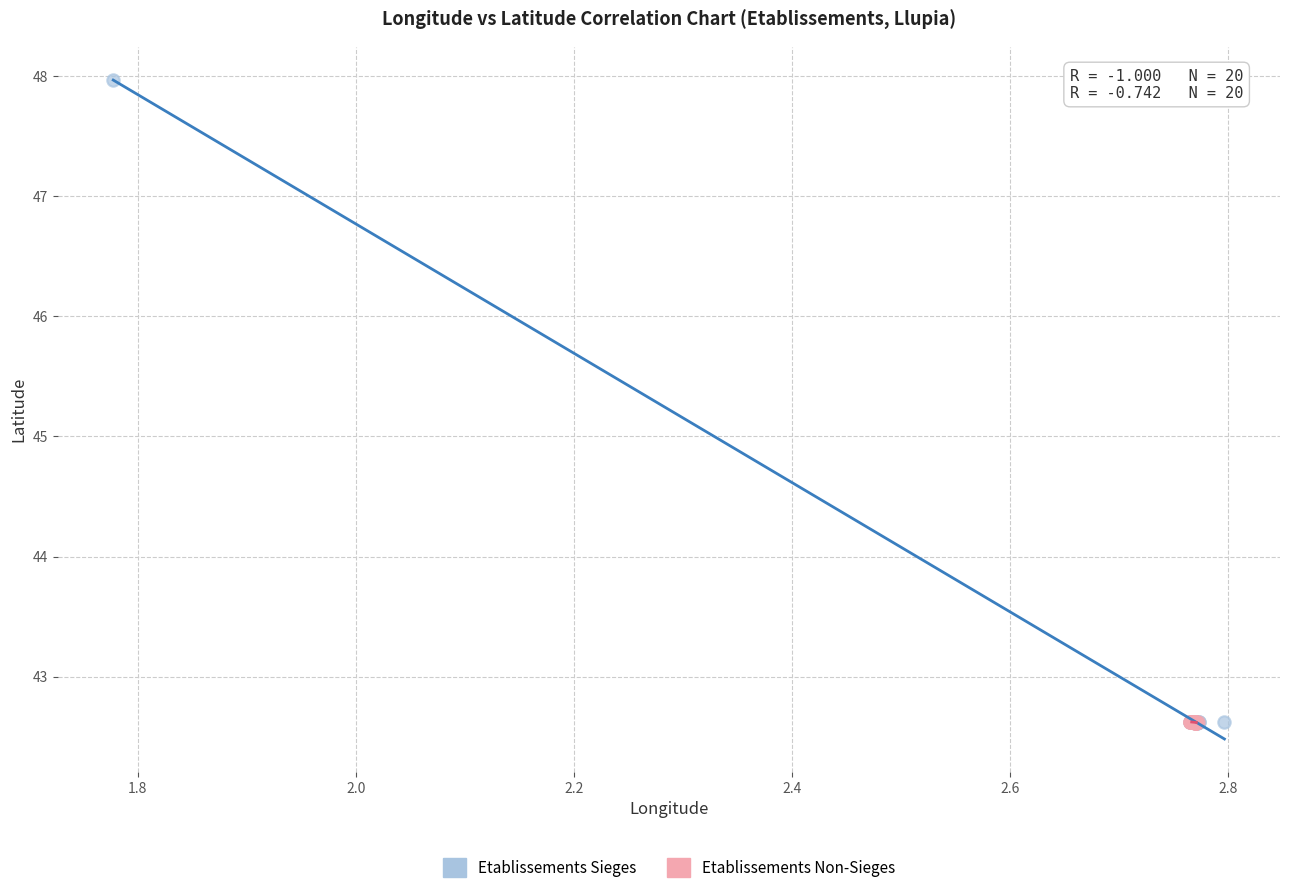

What are all the series names shown in the legend?

Etablissements Sieges, Etablissements Non-Sieges